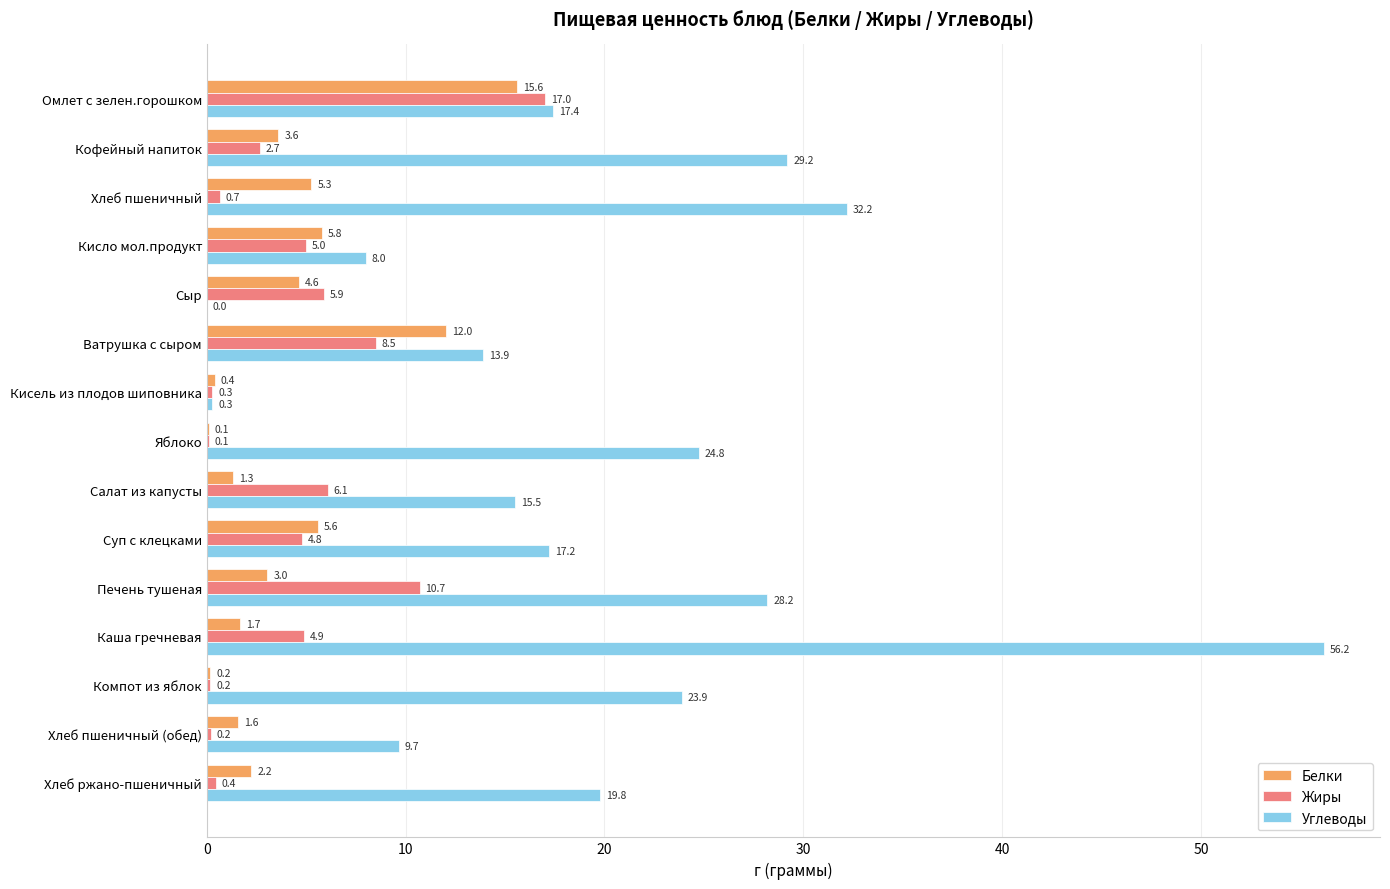

Which series has the largest total across all categories?

Углеводы